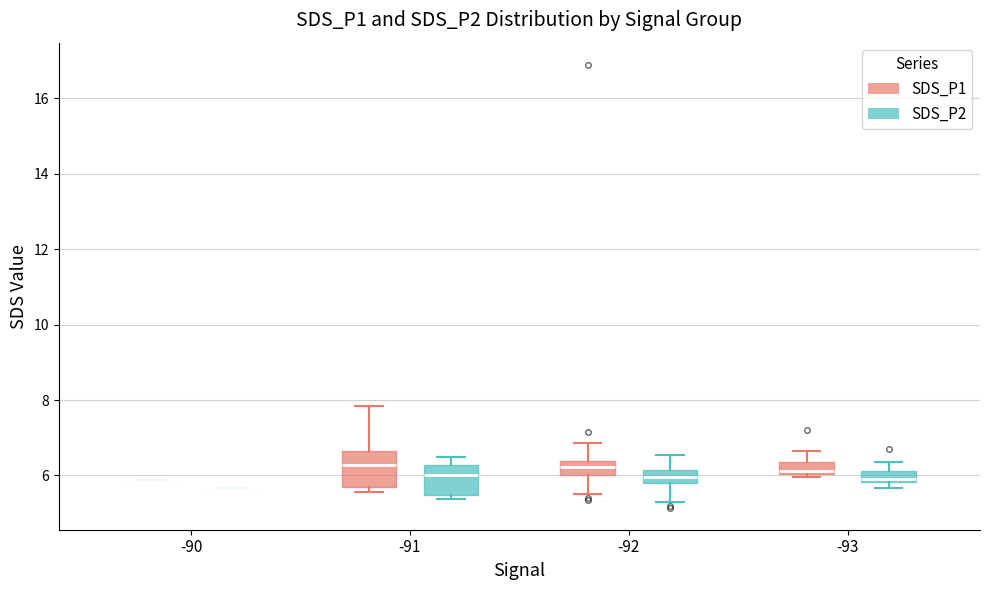

Reading left to right, transcribe this box plot: for each box, give where its median line is, the range the box spans, and where its two whiskers end, as read against the y-axis. The values are not printed on the chart, so give them approximately, as read against the axis.

-90 (SDS_P1): box collapsed to a line at 5.8, whiskers 5.8 to 5.8
-90 (SDS_P2): box collapsed to a line at 5.6, whiskers 5.6 to 5.6
-91 (SDS_P1): median 6.2, box 5.6 to 6.6, whiskers 5.6 (just below the box's lower edge) to 7.8
-91 (SDS_P2): median 6.0, box 5.4 to 6.2, whiskers 5.4 (just below the box's lower edge) to 6.6
-92 (SDS_P1): median 6.2, box 6.0 to 6.4, whiskers 5.6 to 6.8
-92 (SDS_P2): median 6.0, box 5.8 to 6.2, whiskers 5.4 to 6.6
-93 (SDS_P1): median 6.2, box 6.0 to 6.4, whiskers 6.0 (just below the box's lower edge) to 6.6
-93 (SDS_P2): median 6.0, box 5.8 to 6.2, whiskers 5.6 to 6.4